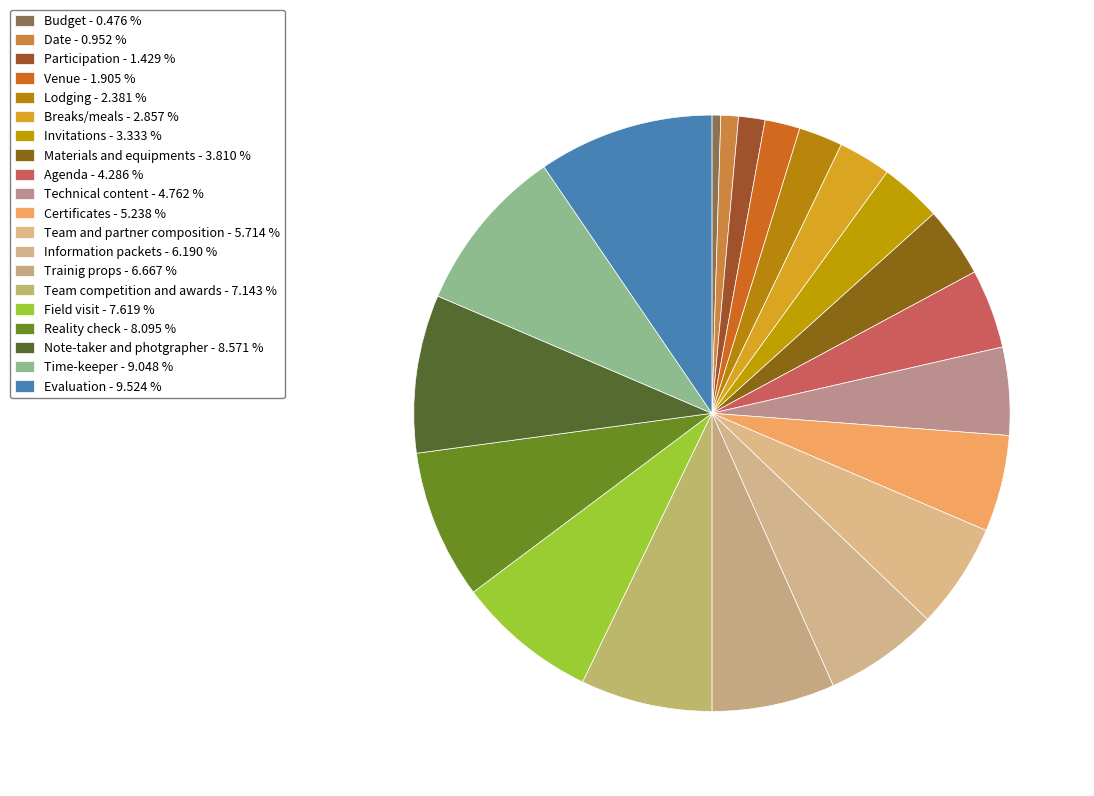

To the nearest percent, what is the difference between the largest and smallest slice percentages?

9%